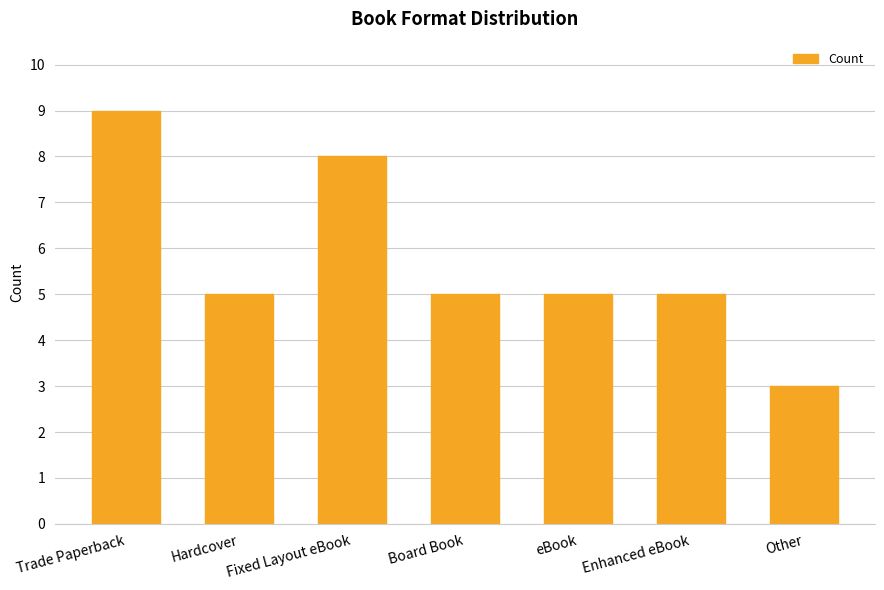

Which has a higher value, Other or eBook?

eBook